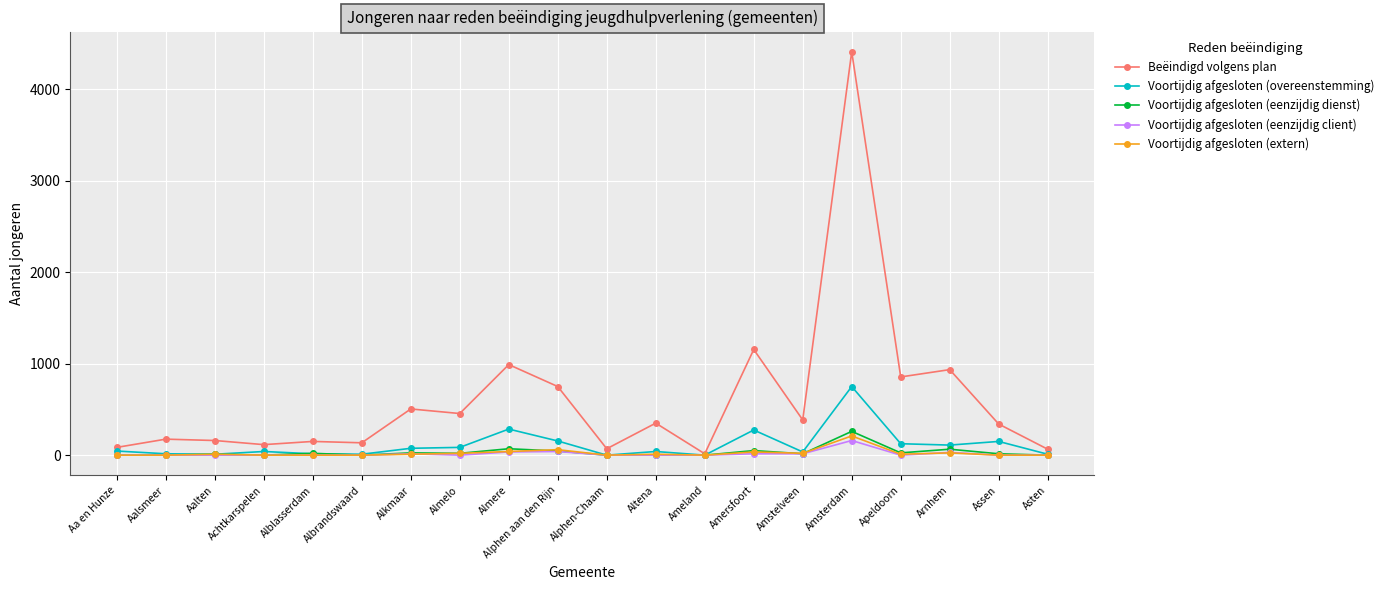

The Voortijdig afgesloten (overeenstemming) series shows 0 at Alphen-Chaam. True or false?

True